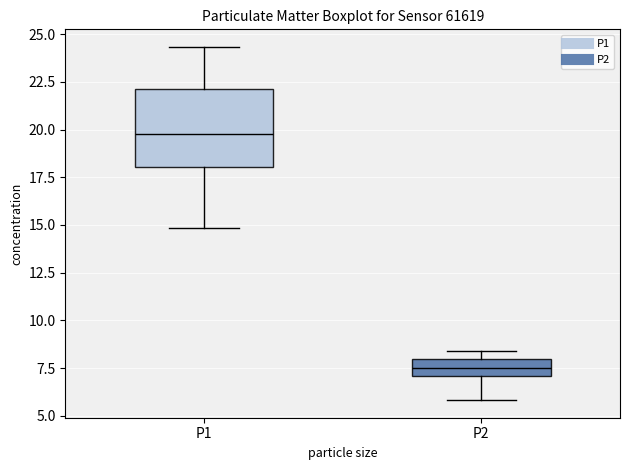

Comparing the boxes themselves (not the whiskers), which one is the tallest?

P1